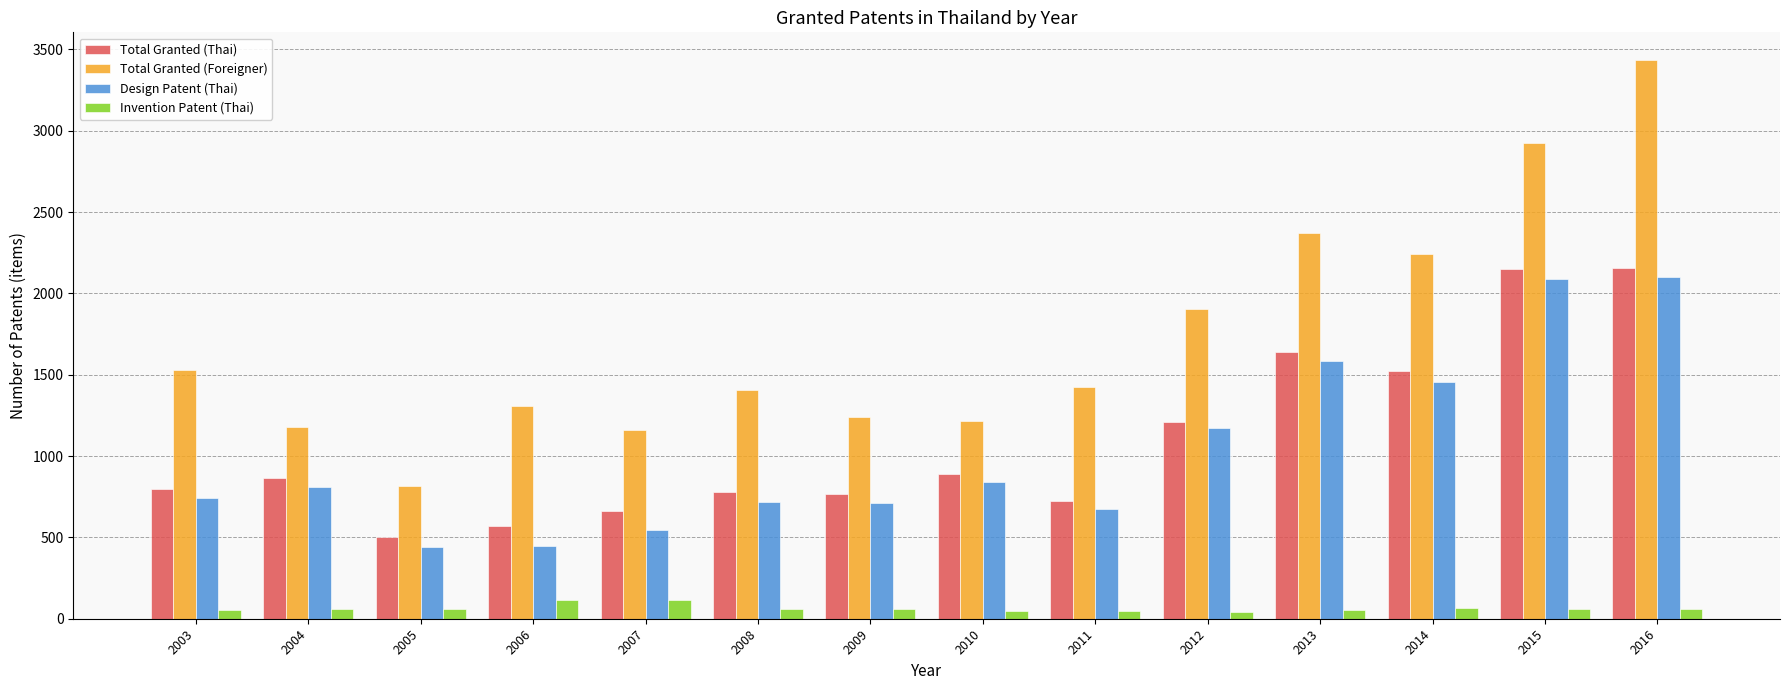

What is the difference between the second highest and second lowest values in the Total Granted (Foreigner) series?

1761